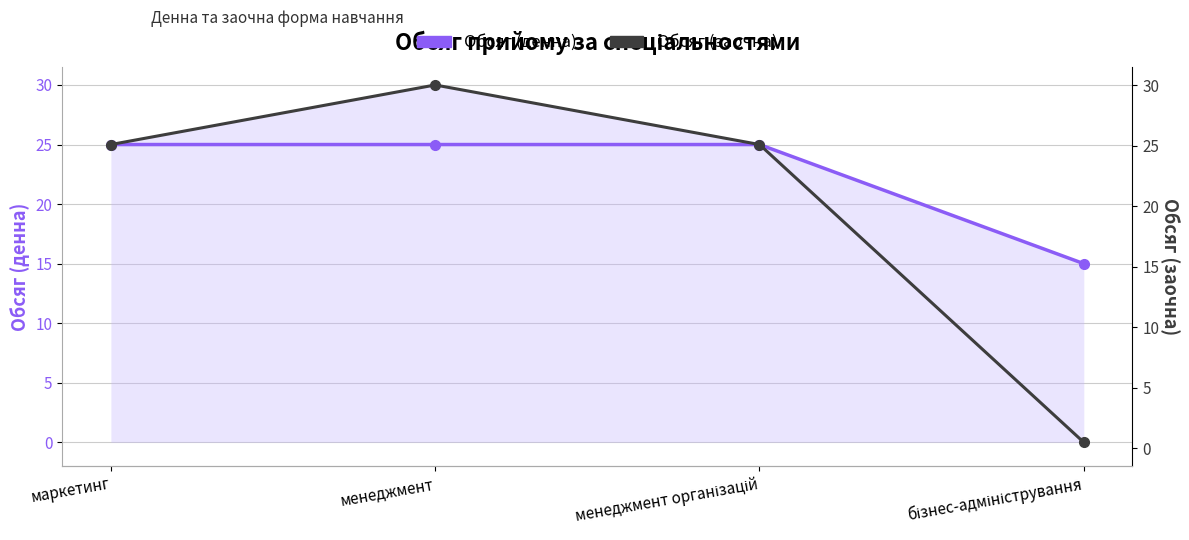

Rank the series at менеджмент організацій from lowest to highest value.

Обсяг (денна), Обсяг (заочна)